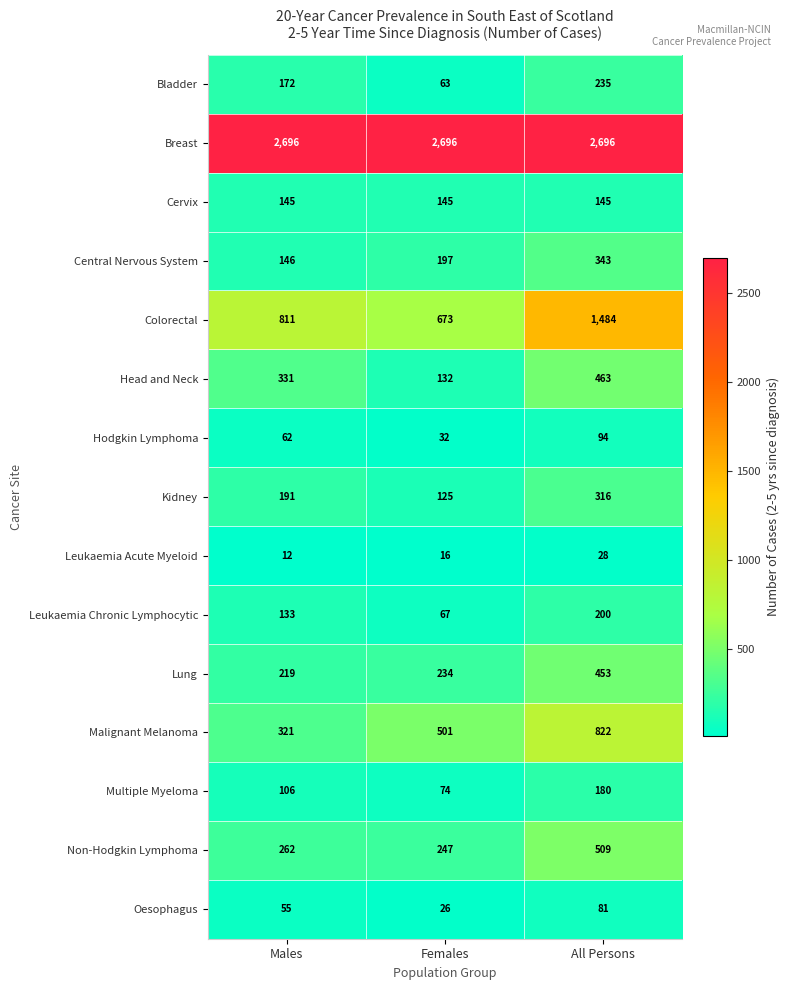

Is it true that Colorectal equals 673 at Females?

True